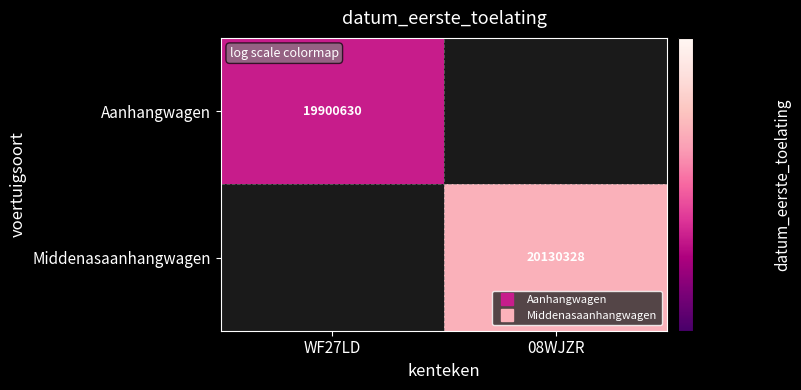

What is the greatest value displayed?

20130328.0